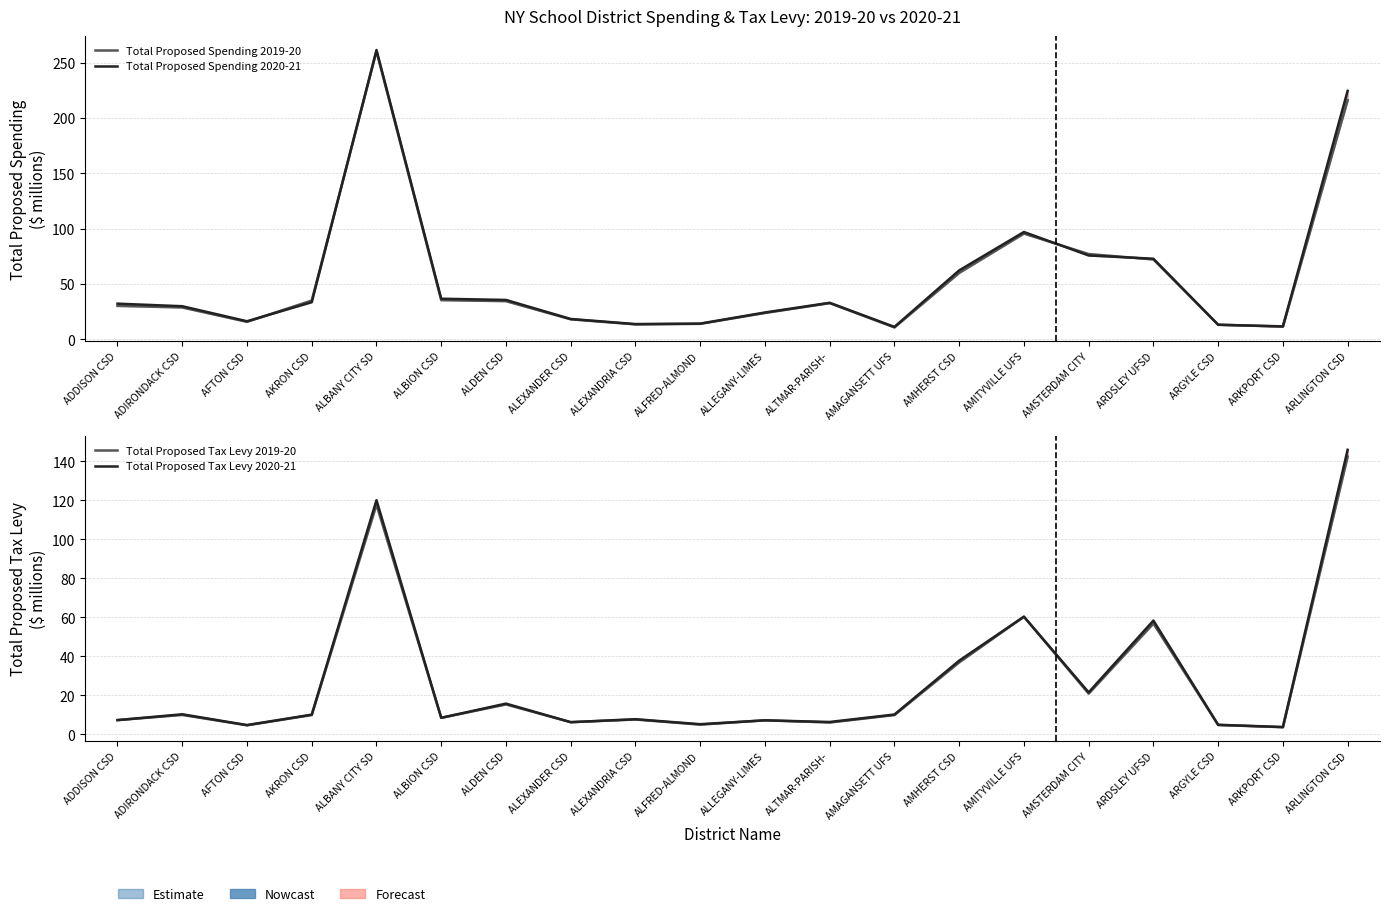

Which series has the largest range (max minus min)?

Total Proposed Spending 2020-21